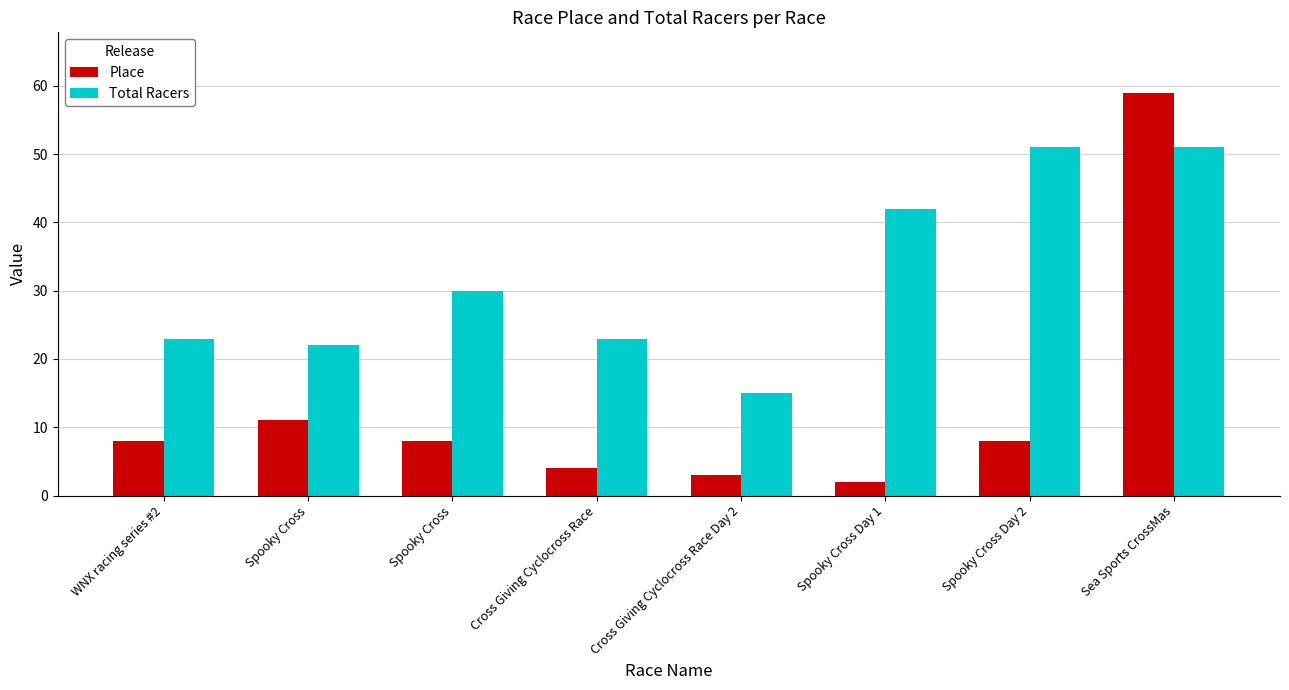

What is the value of the Place bar at the 3rd from the left?

11